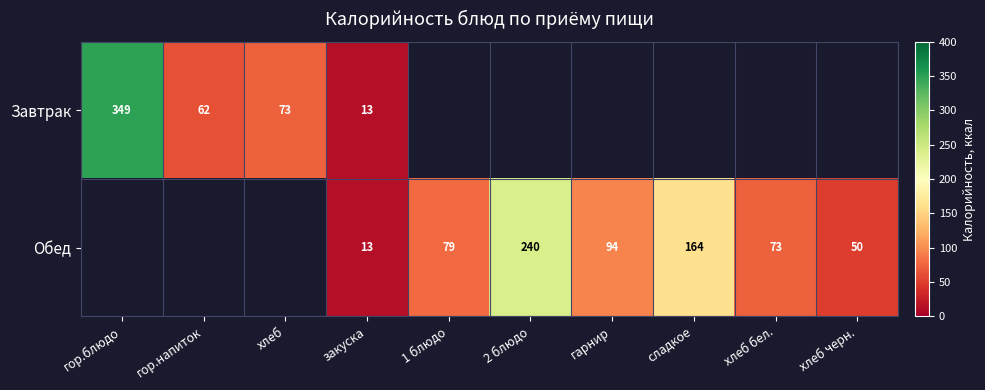

Count the number of data series in this chart.

2